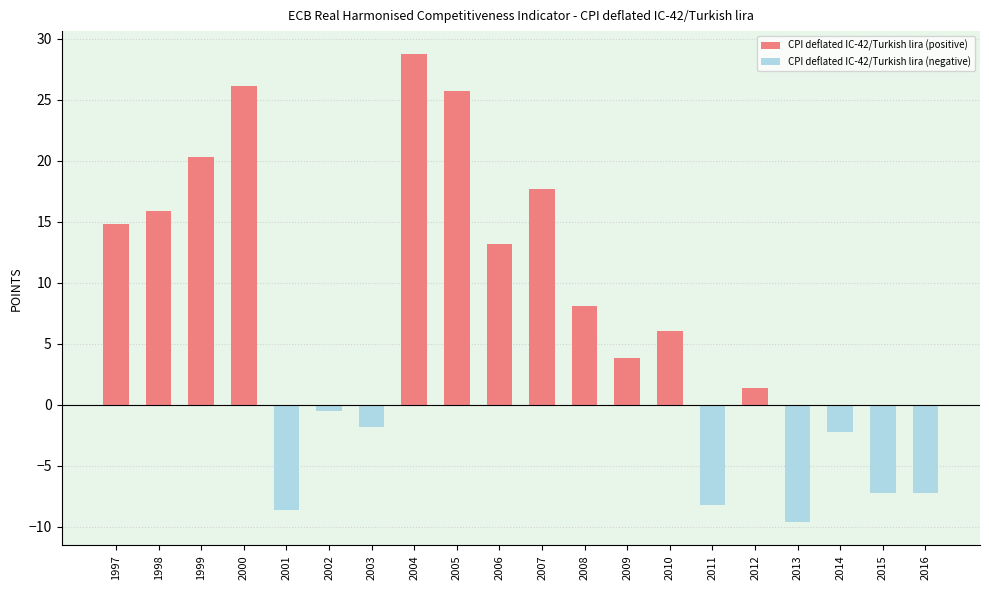

What is the sum of the values at 2008 and 2004?

36.8